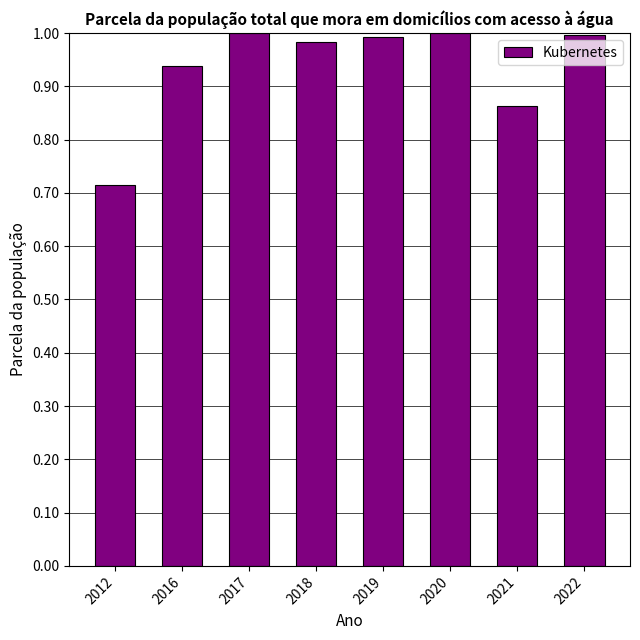

How many bars are there in total?

8